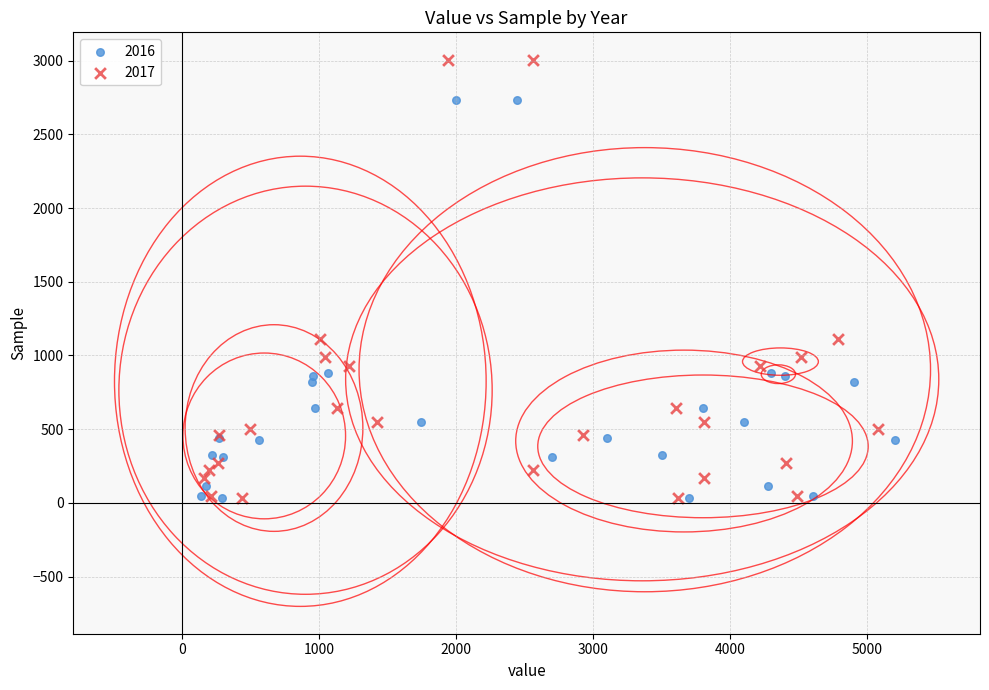

What are all the series names shown in the legend?

2016, 2017